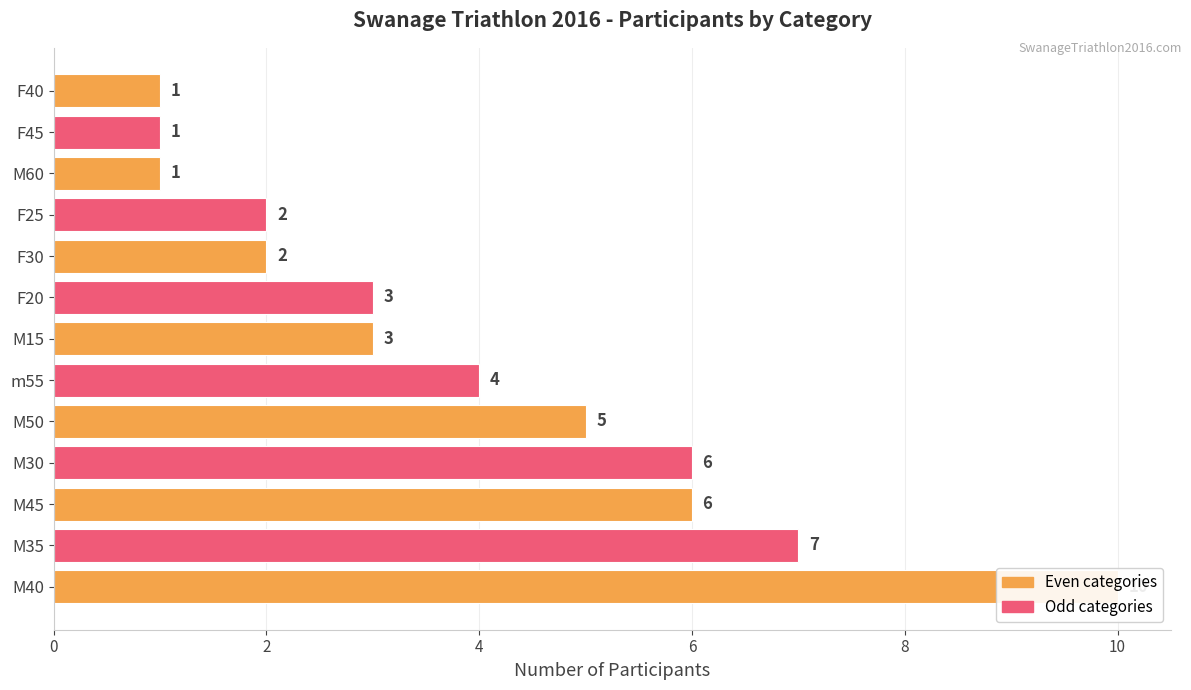

What is the sum of all values?

51